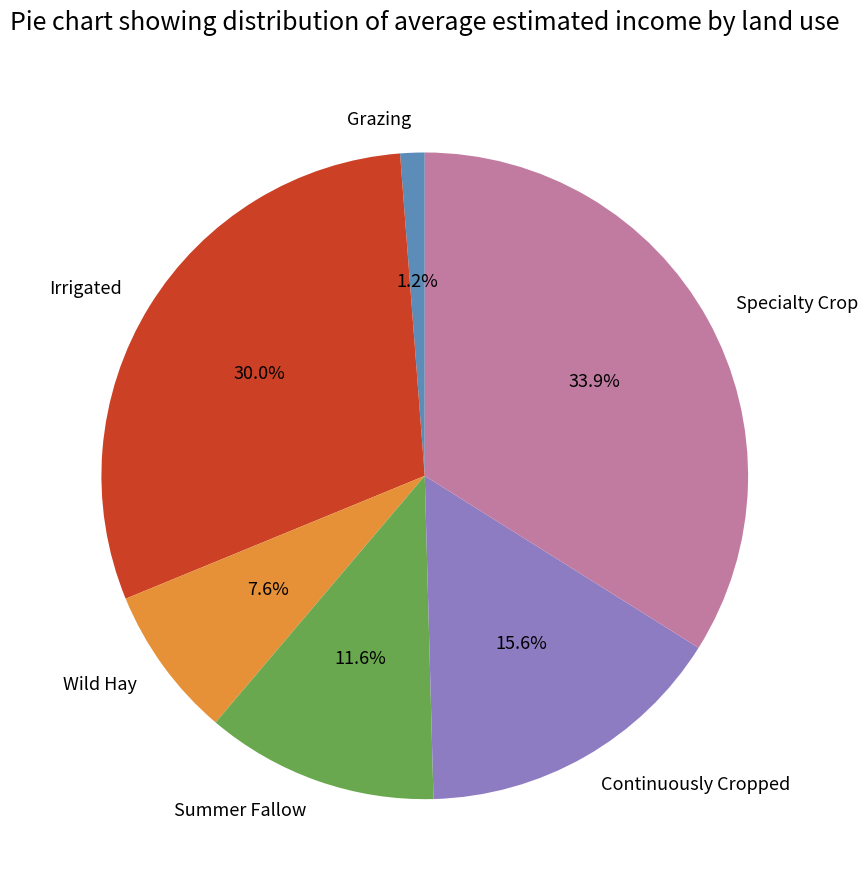

To the nearest percent, what is the difference between the Continuously Cropped and Summer Fallow slice percentages?

4%